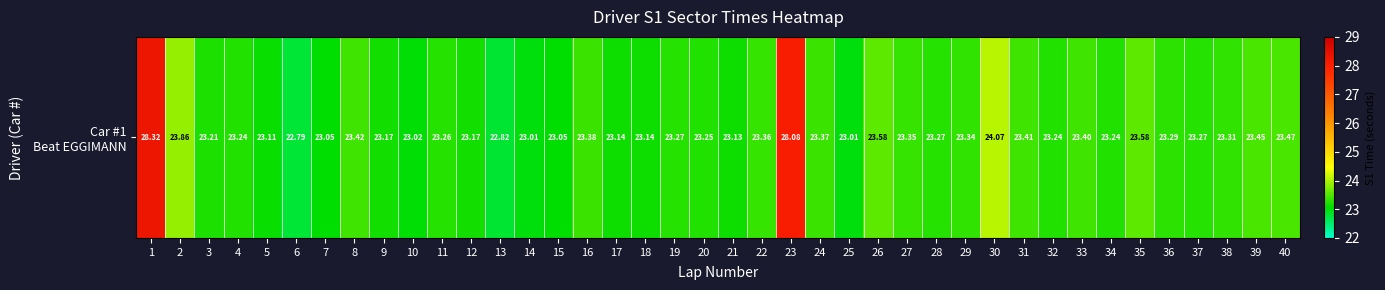

Reading left to right, transcribe all the data shown in this chart.

1=28.3	2=23.9	3=23.2	4=23.2	5=23.1	6=22.8	7=23.1	8=23.4	9=23.2	10=23.0	11=23.3	12=23.2	13=22.8	14=23.0	15=23.1	16=23.4	17=23.1	18=23.1	19=23.3	20=23.3	21=23.1	22=23.4	23=28.1	24=23.4	25=23.0	26=23.6	27=23.4	28=23.3	29=23.3	30=24.1	31=23.4	32=23.2	33=23.4	34=23.2	35=23.6	36=23.3	37=23.3	38=23.3	39=23.5	40=23.5